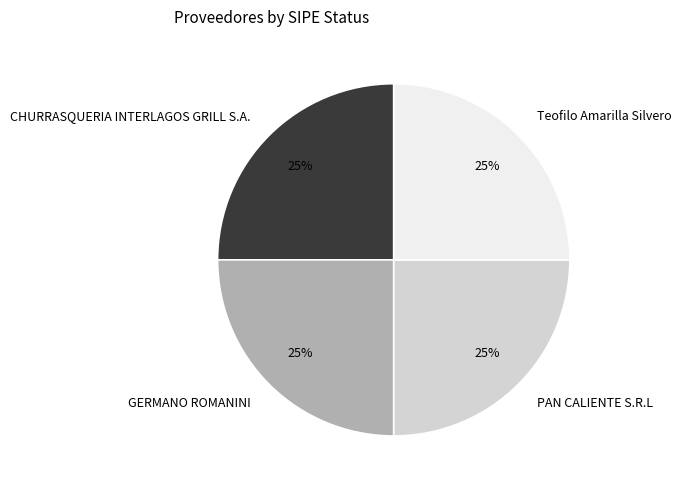

What is the ratio of the value at CHURRASQUERIA INTERLAGOS GRILL S.A. to the value at Teofilo Amarilla Silvero?

1.0